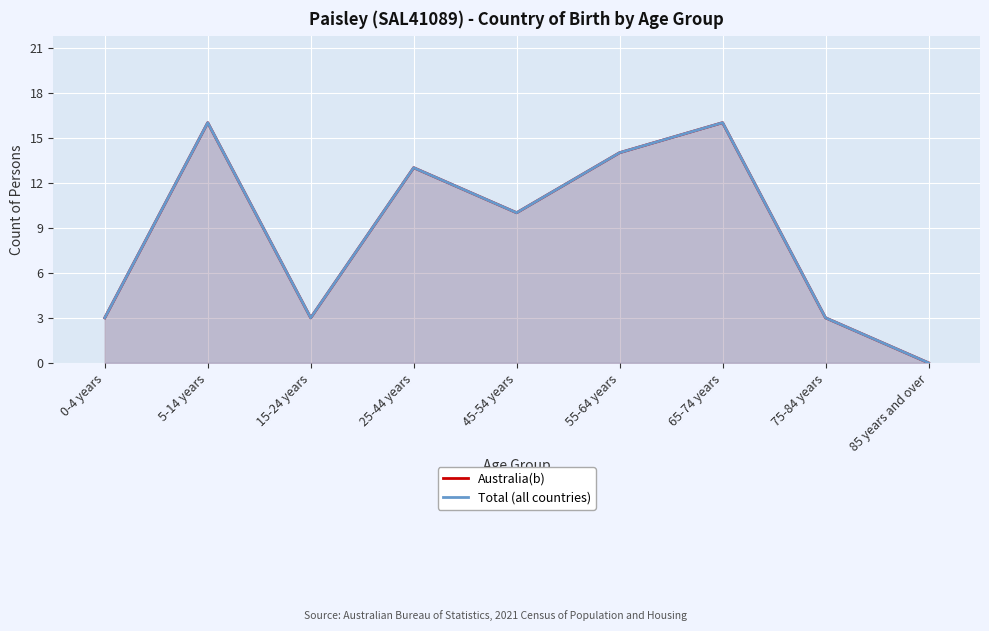

True or false: Australia(b) and Total (all countries) cross at least once.

False